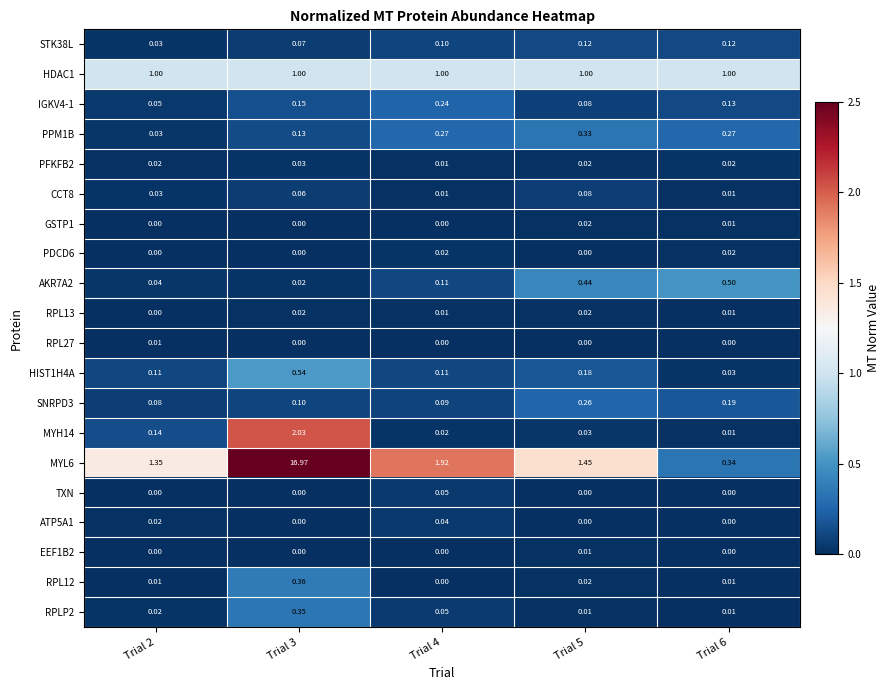

Between Trial 3 and Trial 6, which series saw the biggest shift?

MYL6